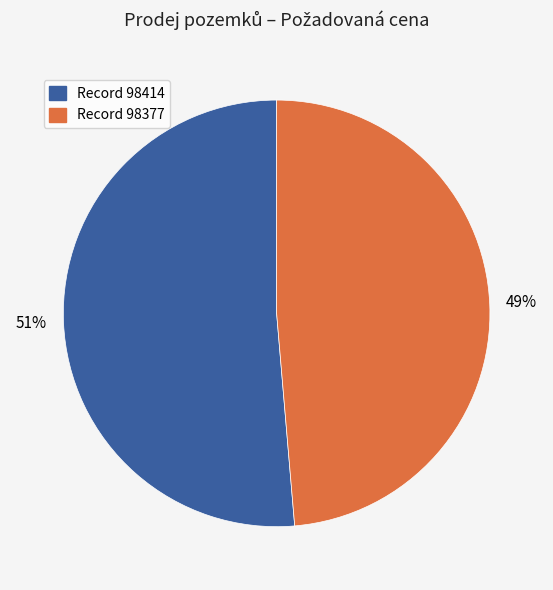

Is there a majority slice in this chart?

Yes